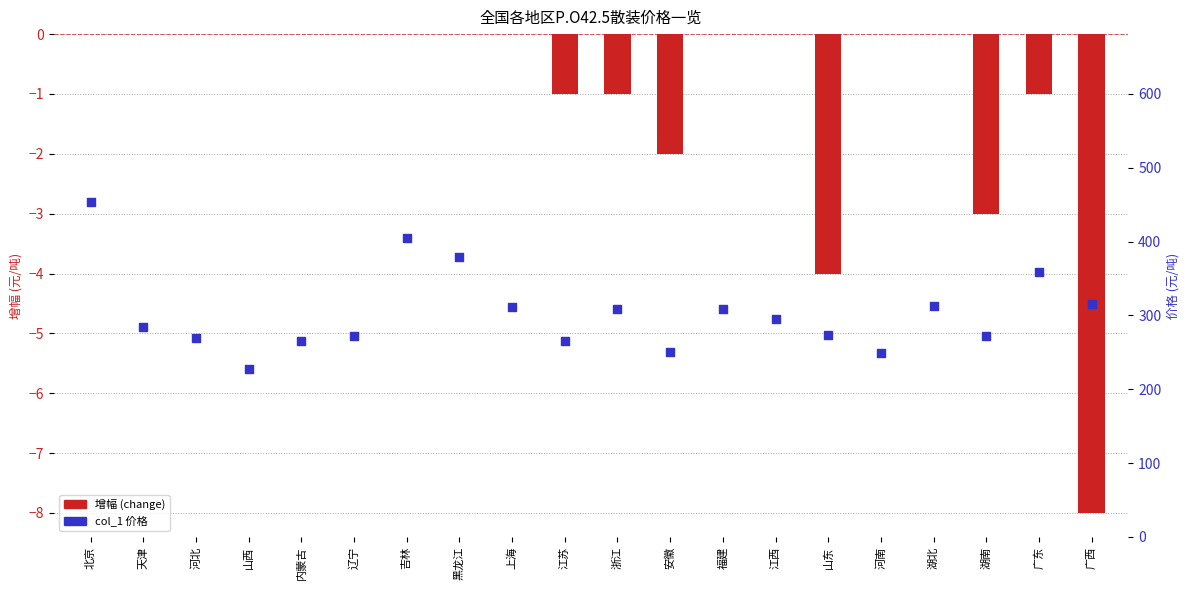

What are all the series names shown in the legend?

增幅 (change), col_1 价格